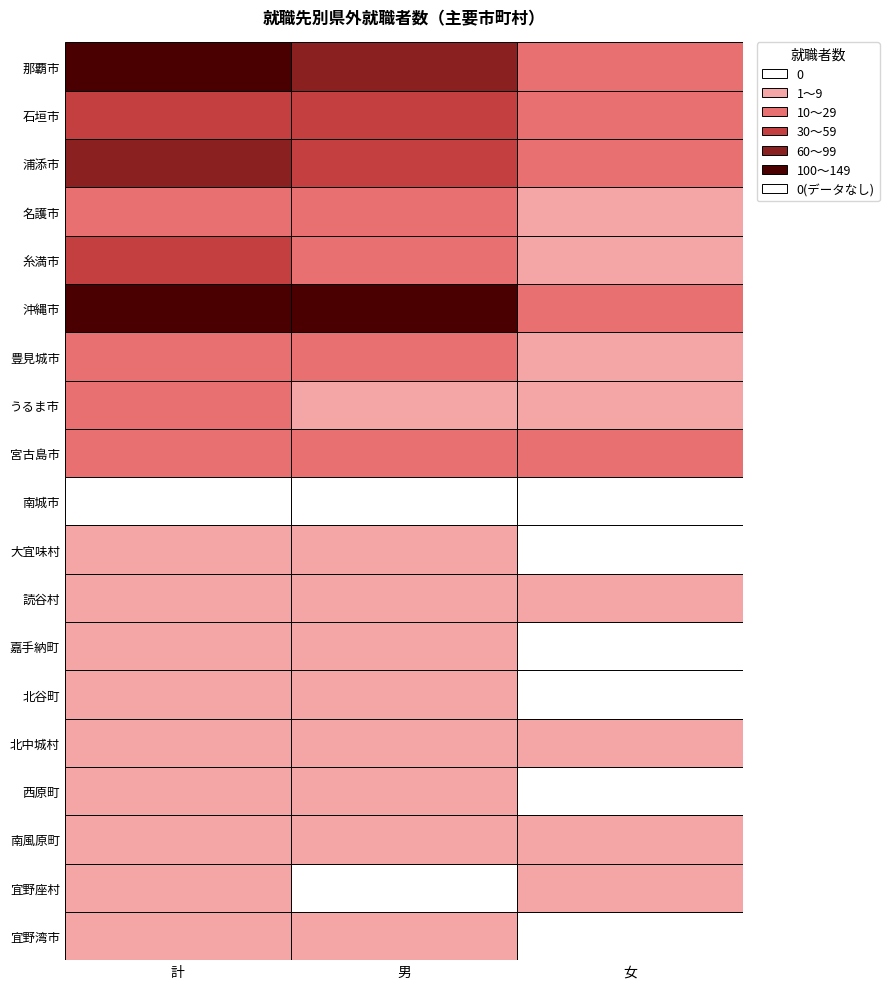

Rank the categories by 那覇市 value from lowest to highest.

2, 1, 0